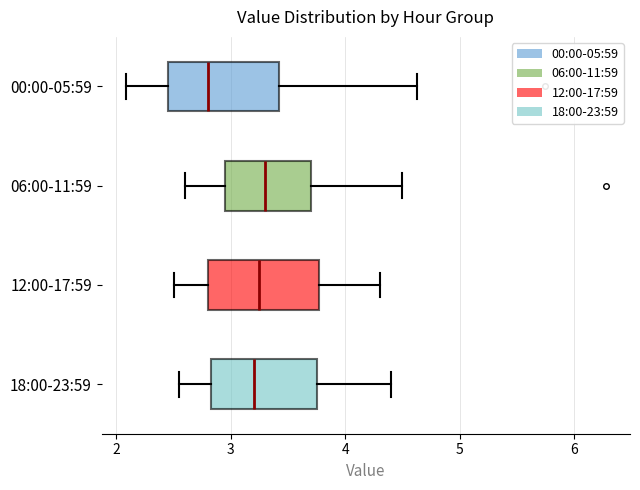

Reading bottom to top, transcribe this box plot: for each box, give where its median line is, the range the box spans, and where its two whiskers end, as read against the x-axis. The values are not printed on the chart, so give them approximately, as read against the axis.

18:00-23:59: median 3.2, box 2.8 to 3.8, whiskers 2.6 to 4.4
12:00-17:59: median 3.3, box 2.8 to 3.8, whiskers 2.5 to 4.3
06:00-11:59: median 3.3, box 3.0 to 3.7, whiskers 2.6 to 4.5
00:00-05:59: median 2.8, box 2.5 to 3.4, whiskers 2.1 to 4.6